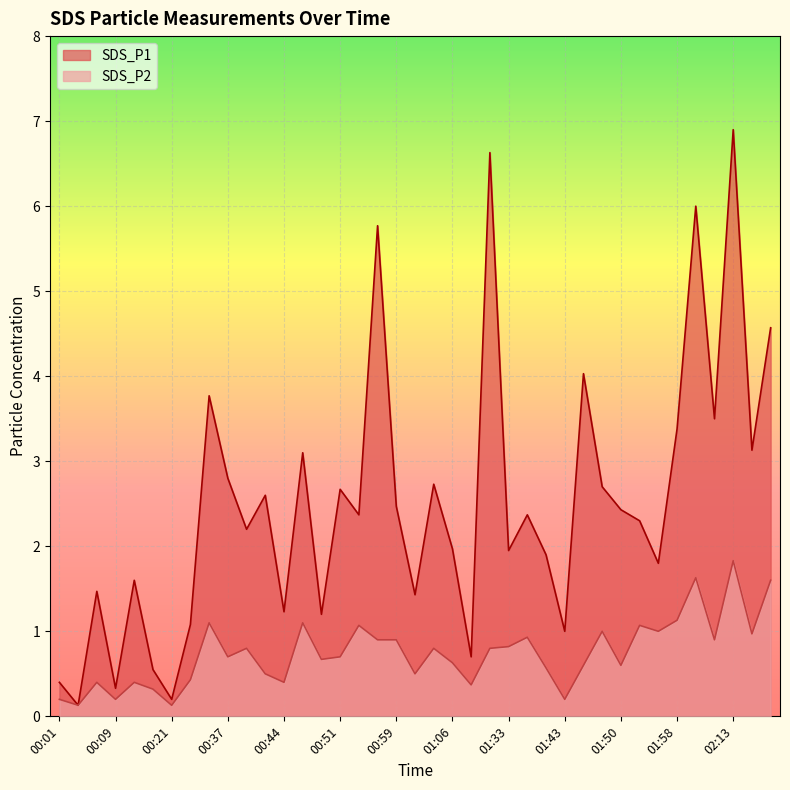

At which category does SDS_P2 reach its first local peak?

00:06